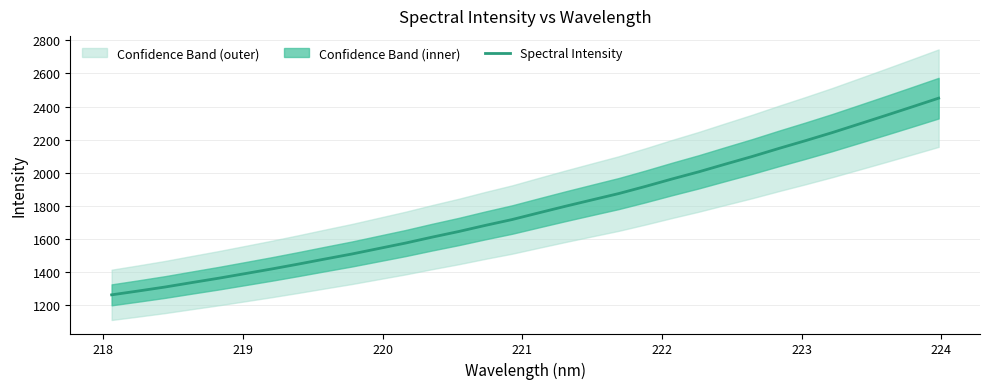

True or false: the data shows 982.9 at 11.

False